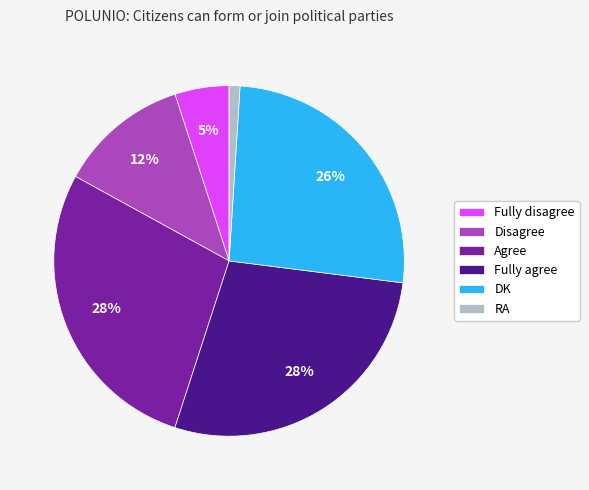

How many slices are in this pie chart?

6